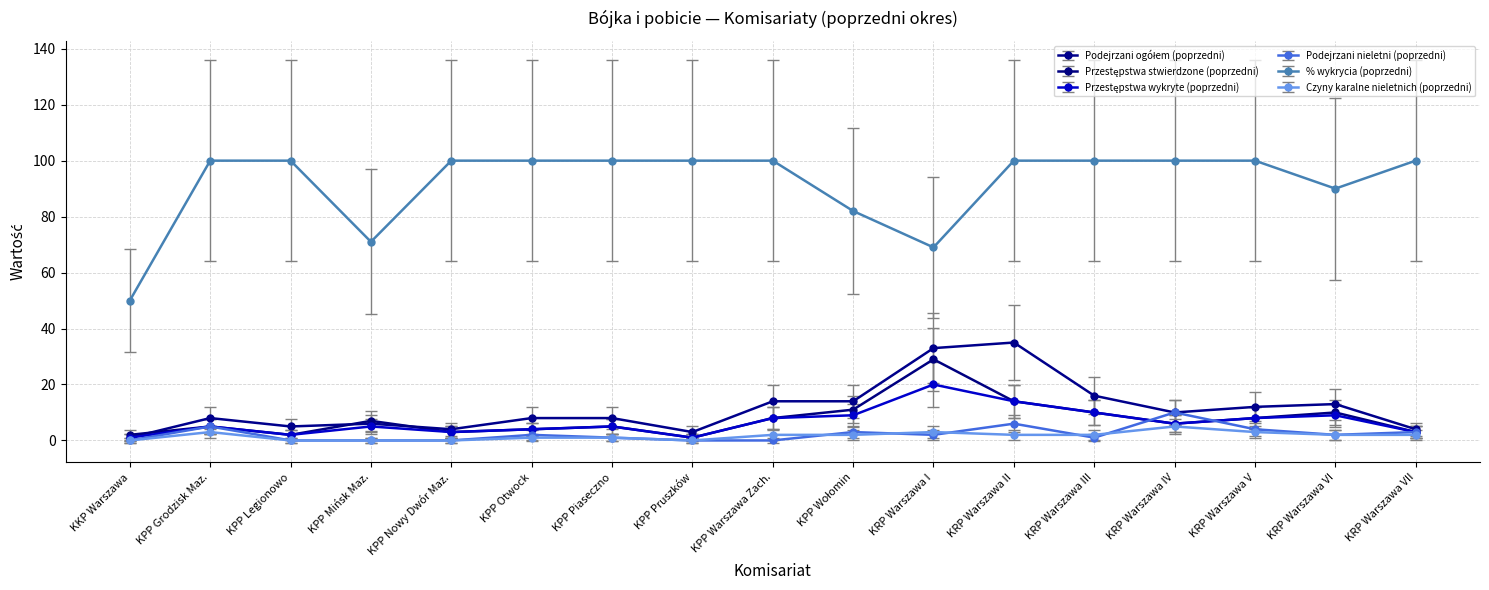

At which category does % wykrycia (poprzedni) reach its first local valley?

KPP Mińsk Maz.